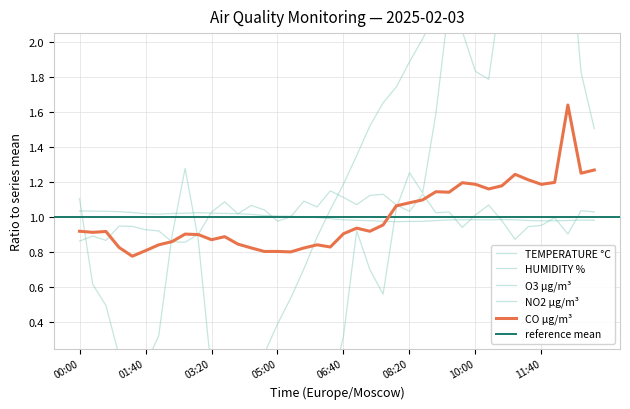

Where is the first local minimum for HUMIDITY %?

2025-02-03 02:00